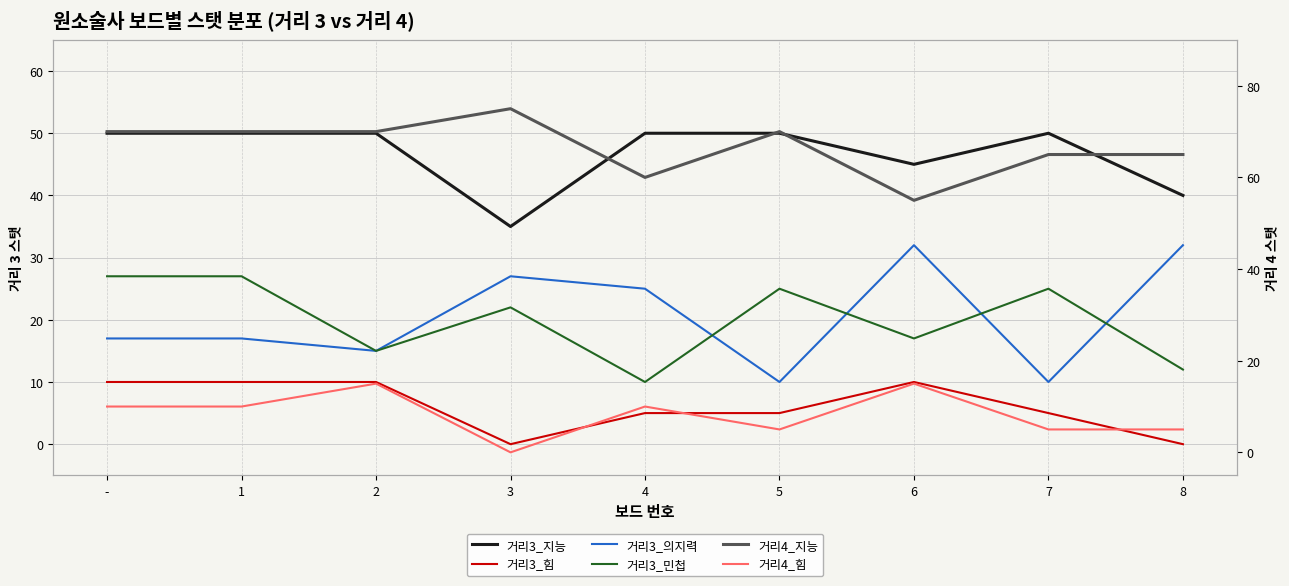

What is the label of the 1st point from the right?

8